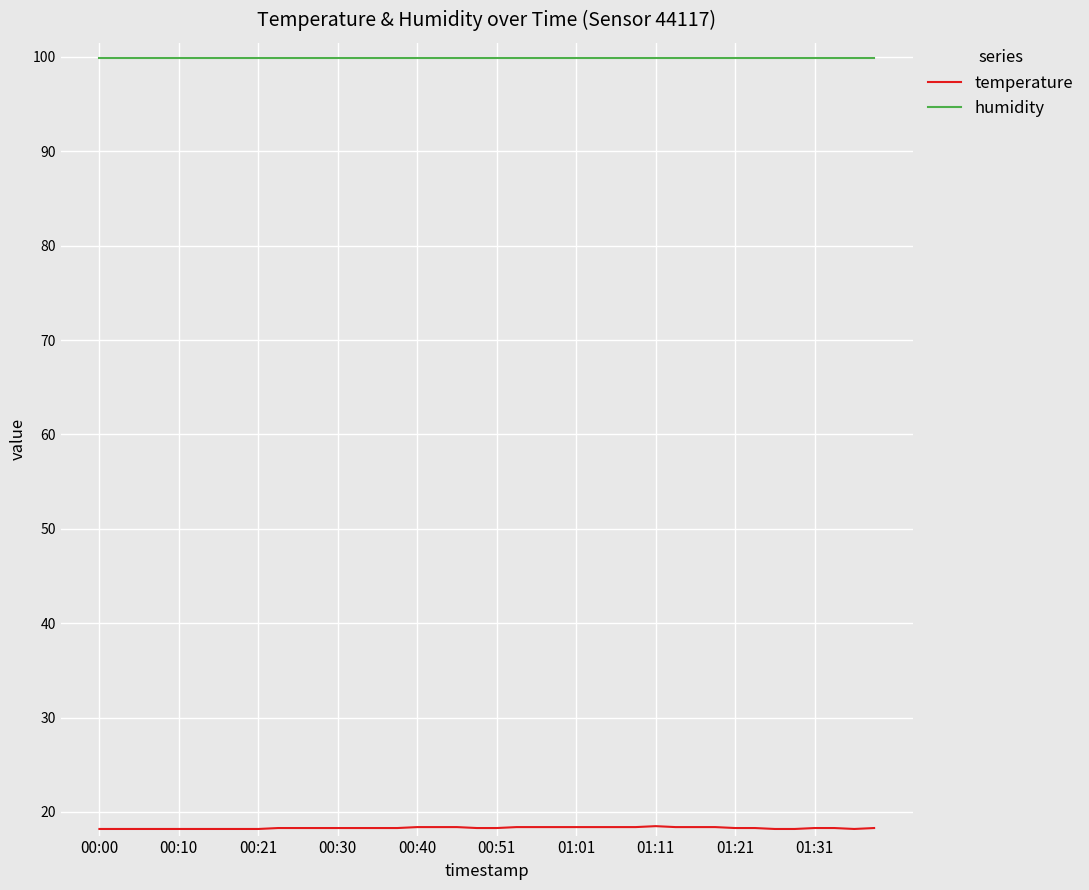

What is the minimum value shown in the chart?

18.2